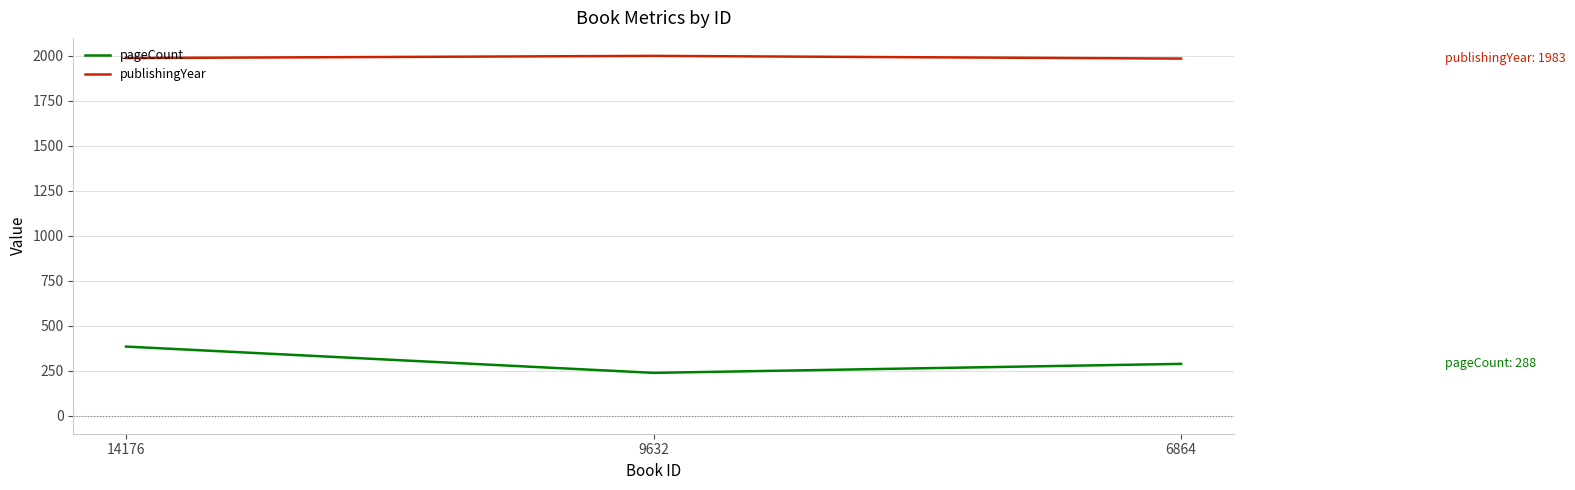

Rank the series by their maximum value, from highest to lowest.

publishingYear, pageCount